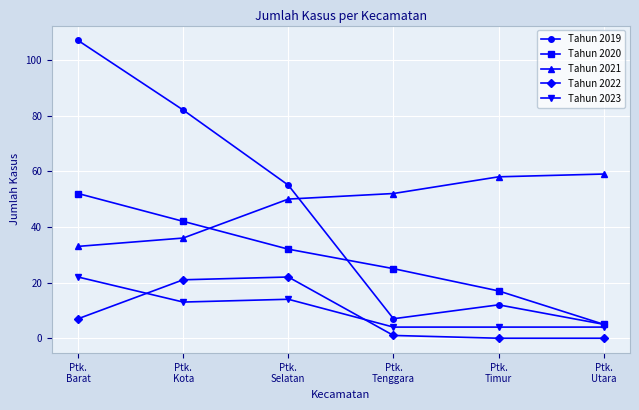

What is the approximate value of Tahun 2020 at Ptk.
Selatan?

32